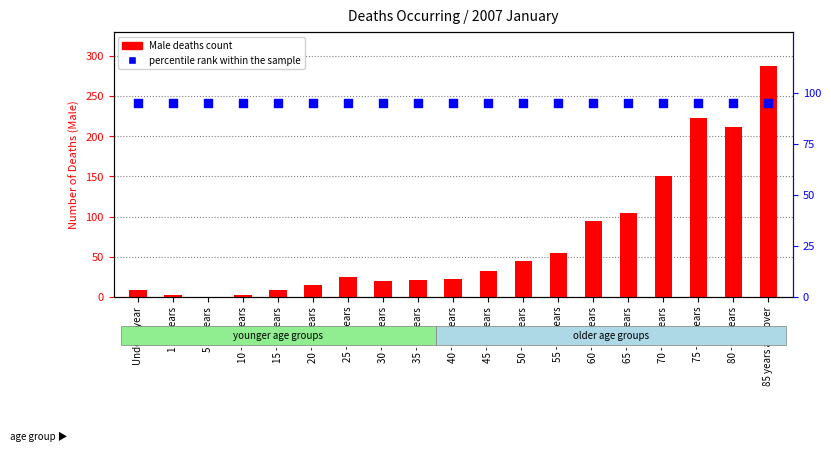

Which series has the largest total across all categories?

percentile rank